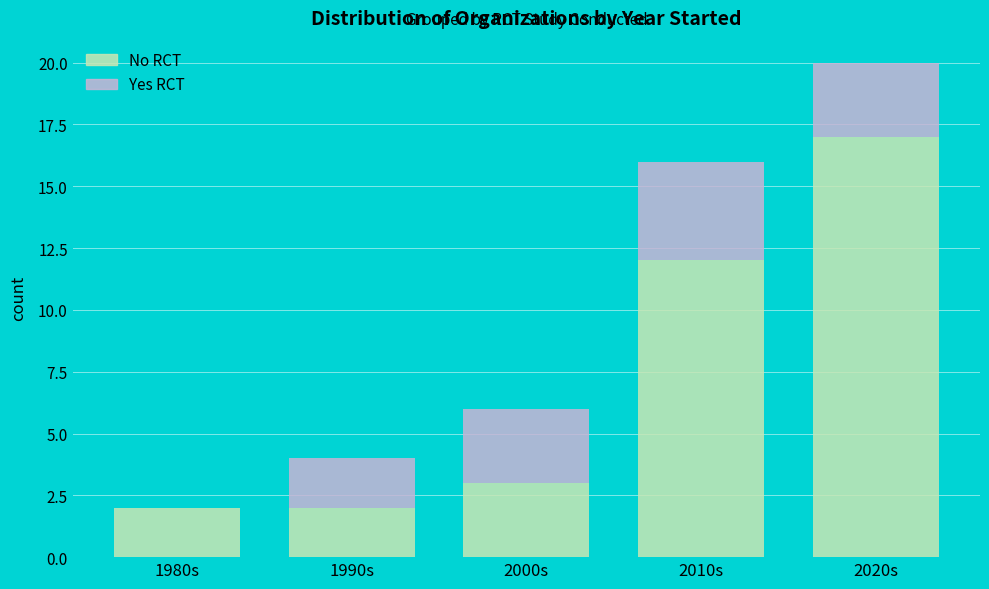

At which category is the sum across all series the highest?

2020s